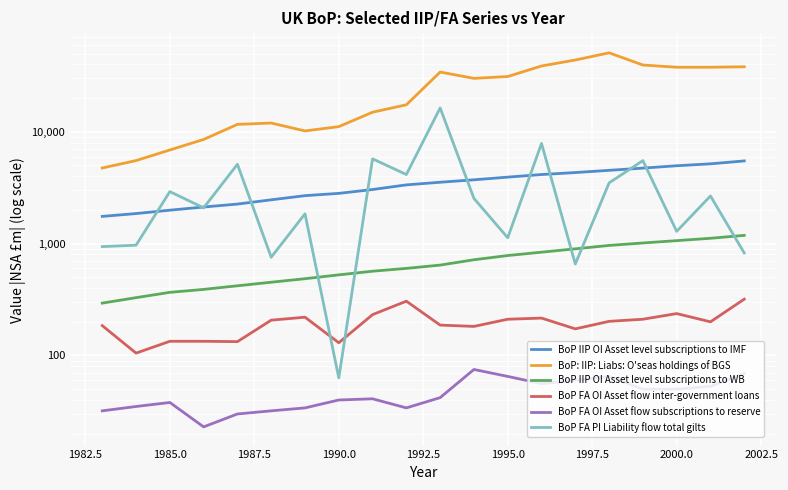

What is the value of the BoP FA OI Asset flow inter-government loans point at the 13th from the left?

211